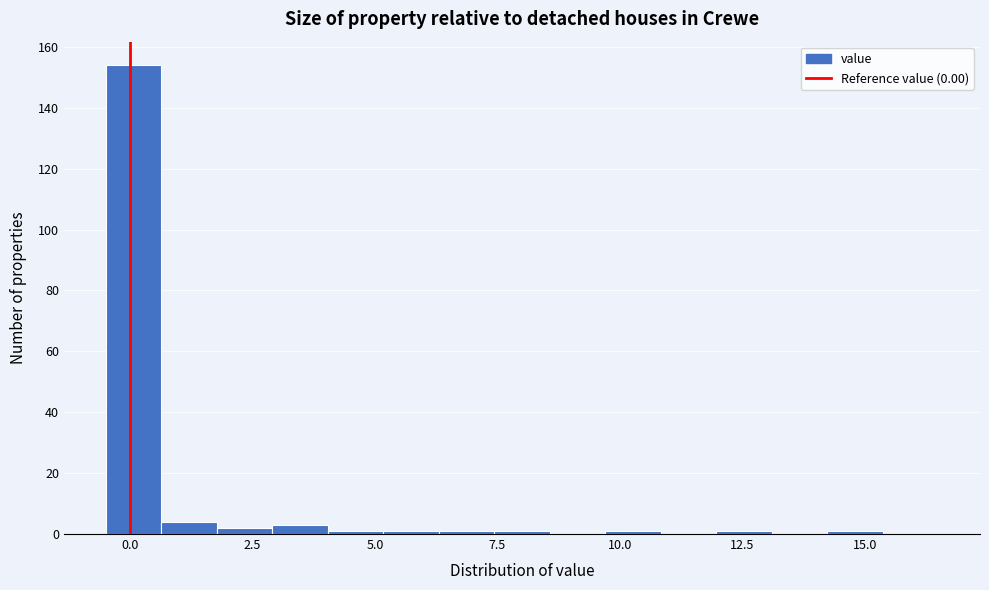

Read against the x-axis, roughly where is the centre of the tallest bar?

0.0